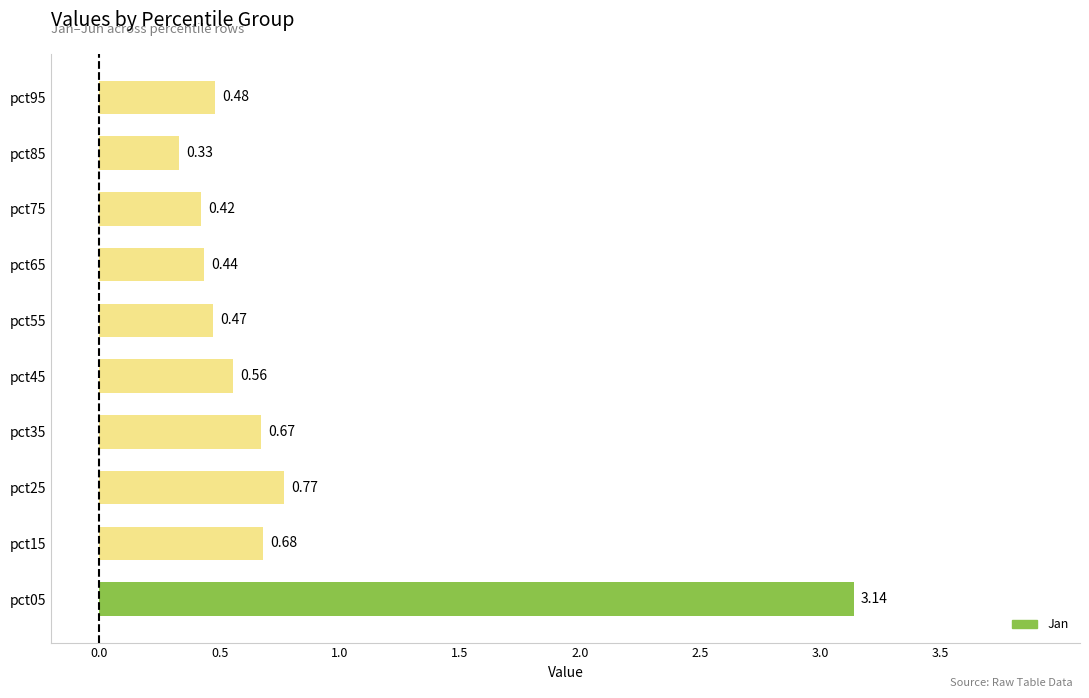

What is the difference between the maximum and second lowest values?

2.7